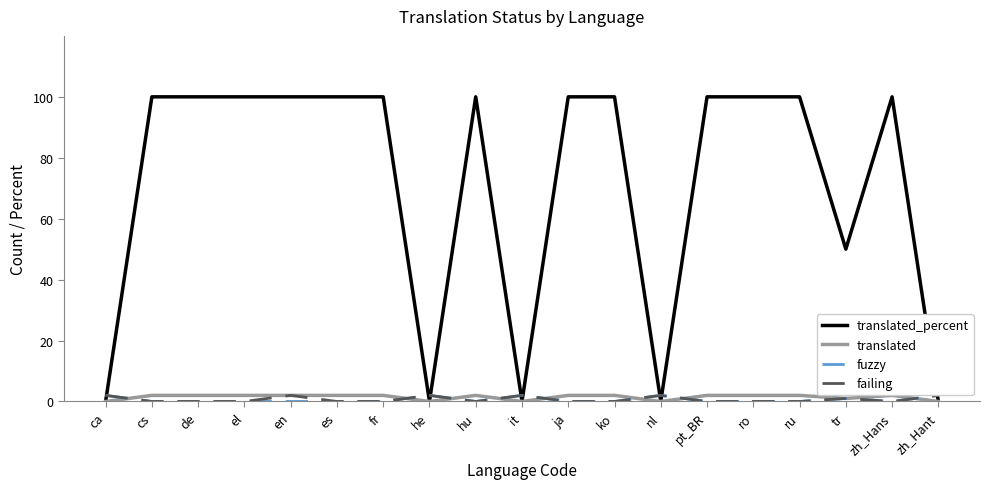

Reading left to right, transcribe all the data shown in this chart.

translated_percent: 0	100	100	100	100	100	100	0	100	0	100	100	0	100	100	100	50	100	0
translated: 0	2	2	2	2	2	2	0	2	0	2	2	0	2	2	2	1	2	0
fuzzy: 2	0	0	0	0	0	0	2	0	2	0	0	2	0	0	0	1	0	2
failing: 2	0	0	0	2	0	0	2	0	2	0	0	2	0	0	0	1	0	2